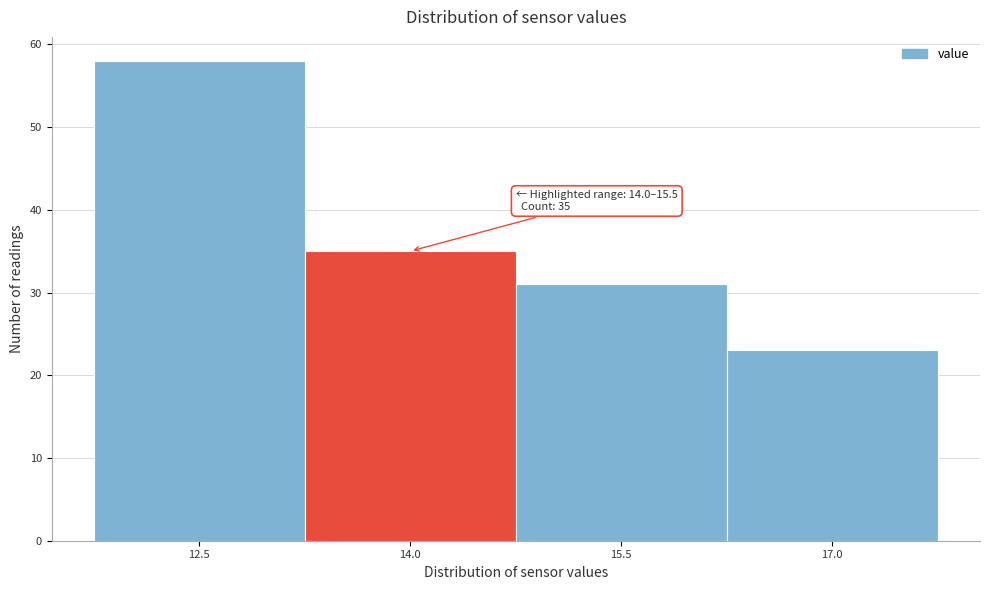

Reading right to left, transcribe all the data shown in this chart.

23	31	35	58